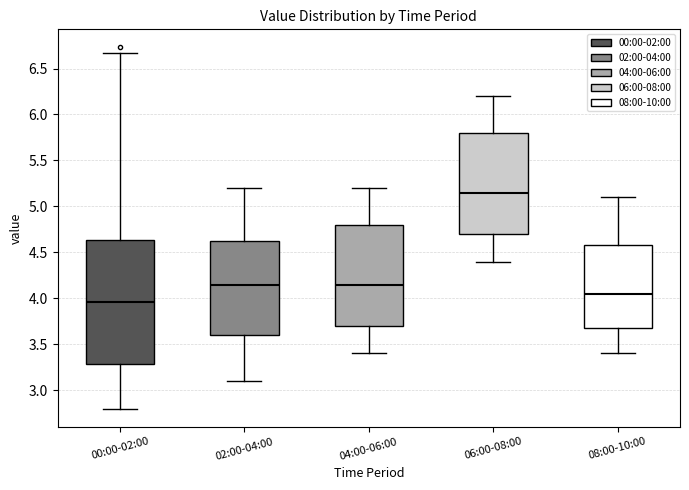

Reading left to right, read every box against the y-axis: the position of its median line, the range the box covers, and the ends of its whiskers. The values are not printed on the chart, so give them approximately, as read against the axis.

00:00-02:00: median 3.95, box 3.30 to 4.65, whiskers 2.80 to 6.65
02:00-04:00: median 4.15, box 3.60 to 4.65, whiskers 3.10 to 5.20
04:00-06:00: median 4.15, box 3.70 to 4.80, whiskers 3.40 to 5.20
06:00-08:00: median 5.15, box 4.70 to 5.80, whiskers 4.40 to 6.20
08:00-10:00: median 4.05, box 3.70 to 4.60, whiskers 3.40 to 5.10